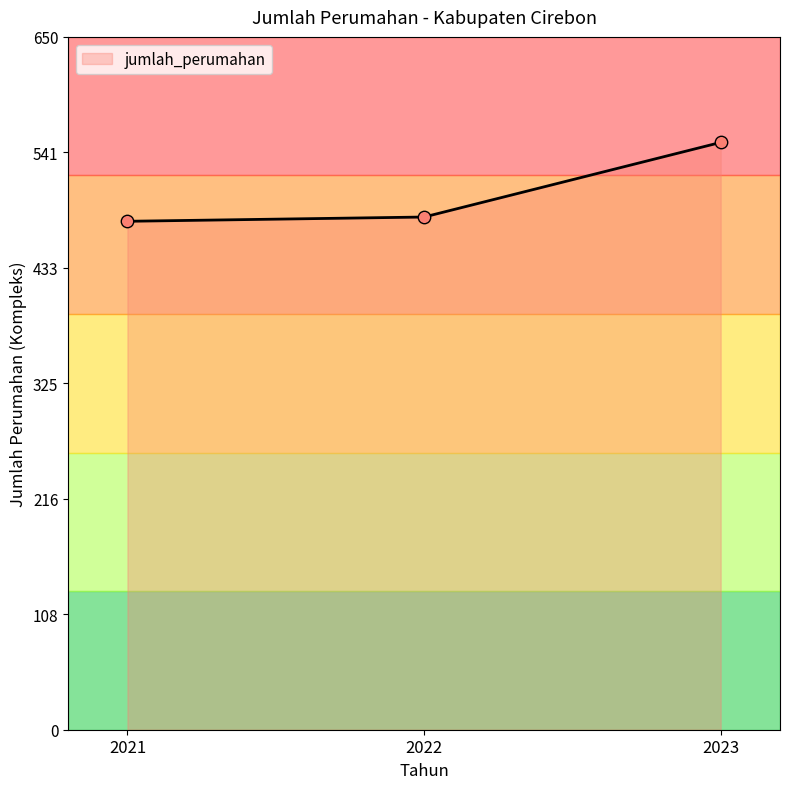

What is the change in value from 2022 to 2023?

+70